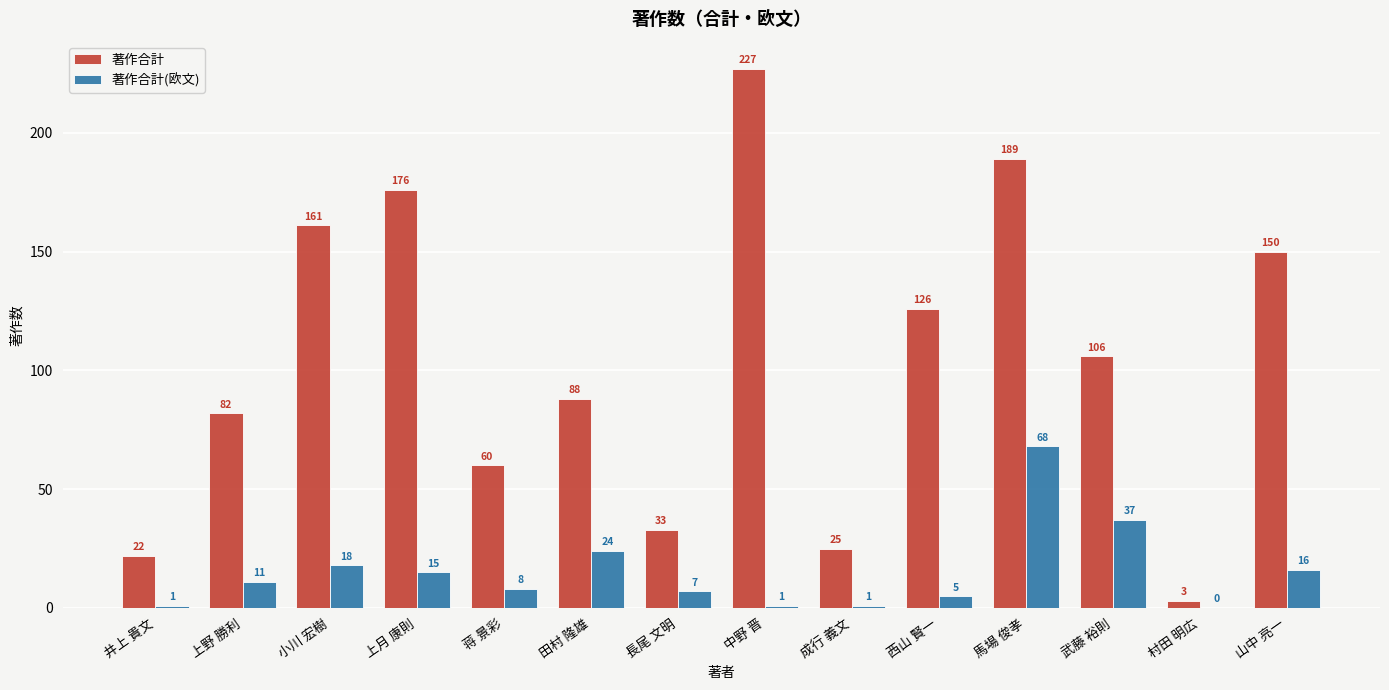

What is the total value across all series at 上野 勝利?

93